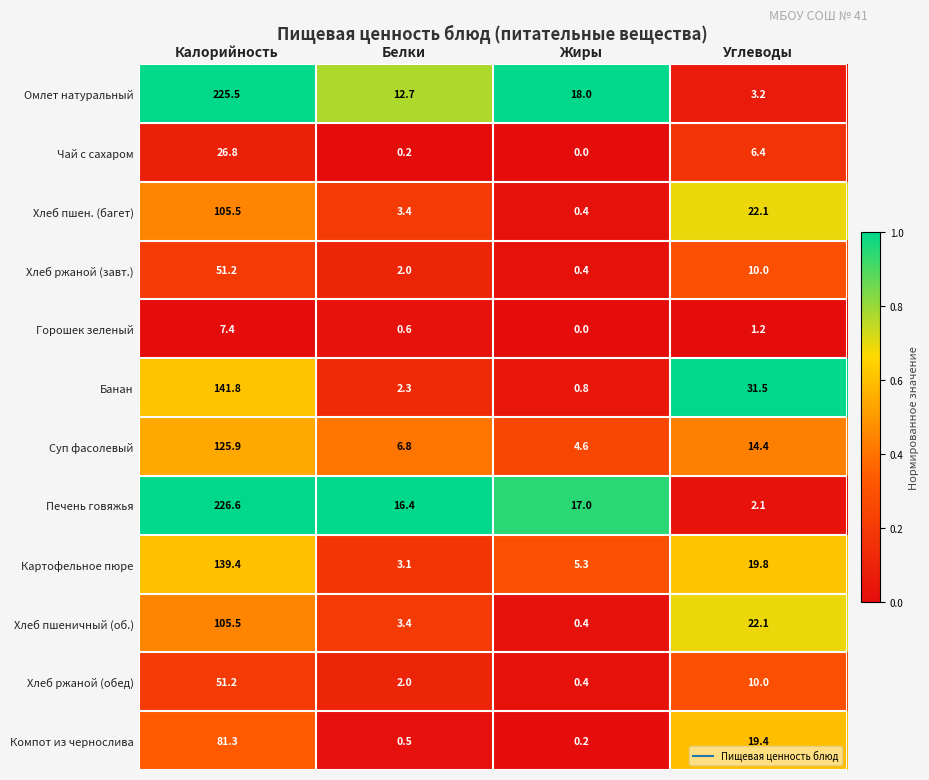

What is the maximum value for Суп фасолевый?

125.9